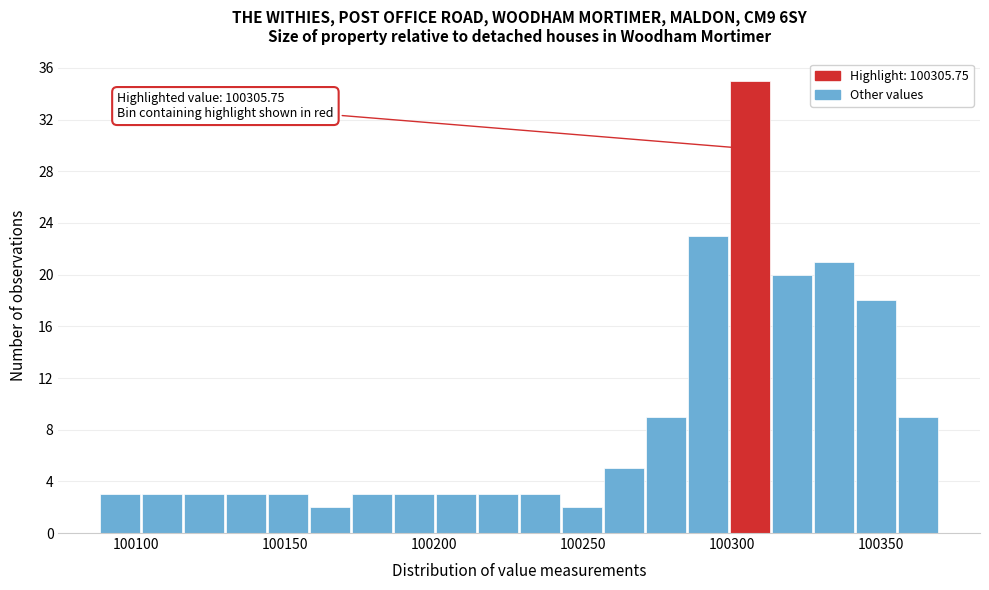

Around what value on the x-axis is the tallest bar? Give the approximate position of its centre, as read against the axis.

100305